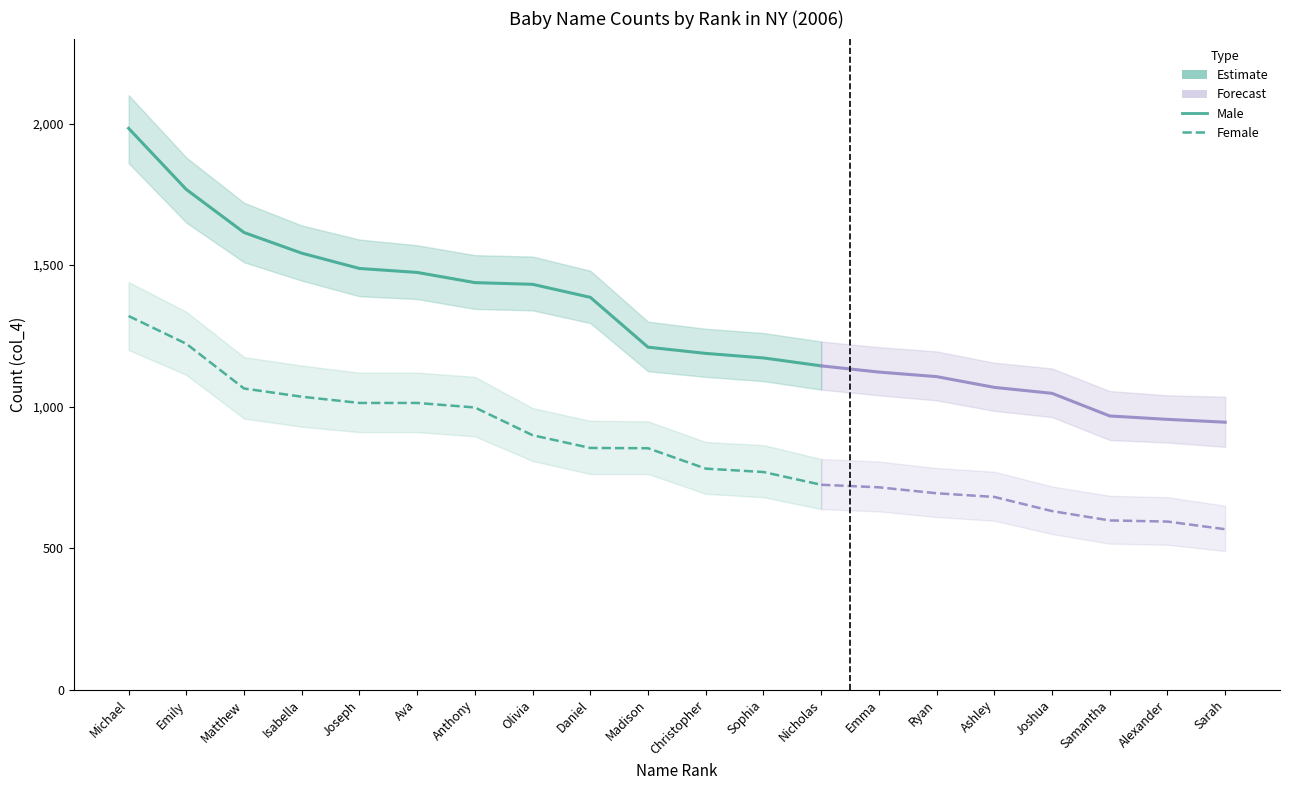

Rank the series by their maximum value, from highest to lowest.

Male, Female